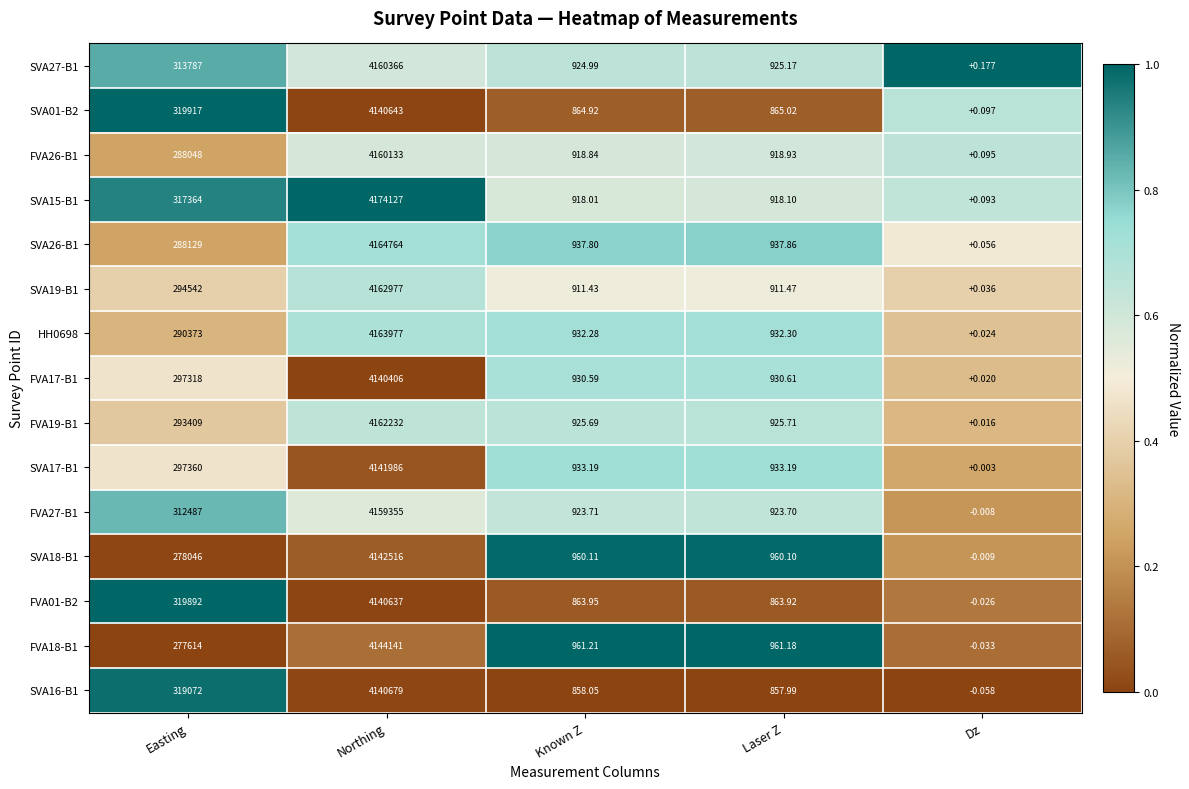

Rank the series at Laser Z from highest to lowest value.

FVA18-B1, SVA18-B1, SVA26-B1, SVA17-B1, HH0698, FVA17-B1, FVA19-B1, SVA27-B1, FVA27-B1, FVA26-B1, SVA15-B1, SVA19-B1, SVA01-B2, FVA01-B2, SVA16-B1